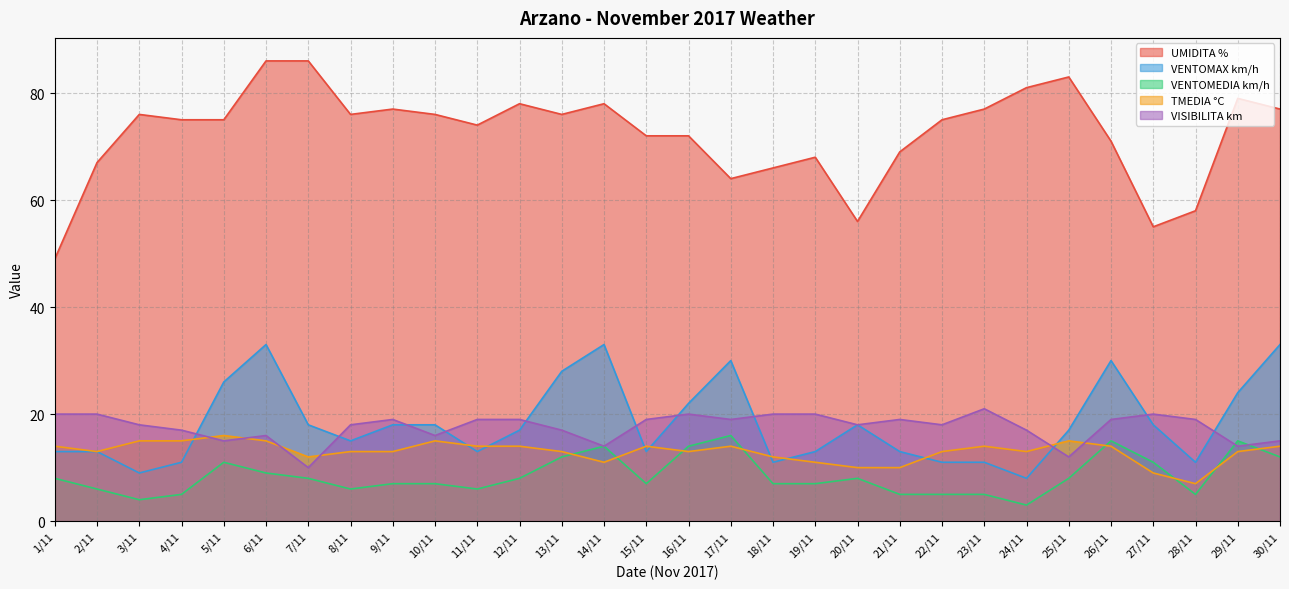

Which category has the highest value in the UMIDITA % series?

6/11